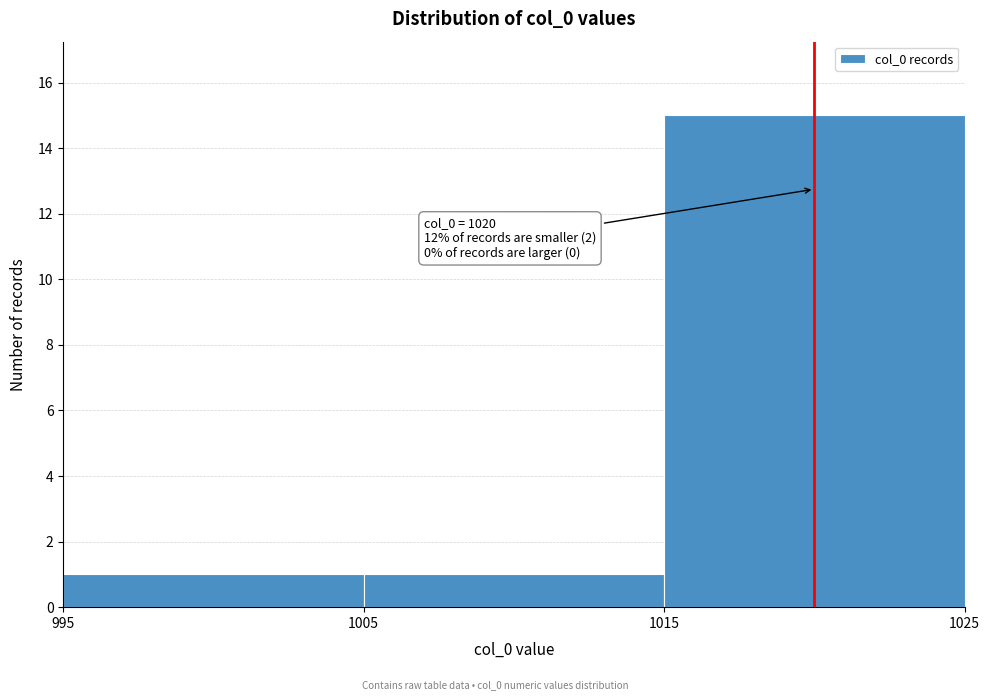

Over which range of the x-axis is the bar tallest?

1015 to 1025